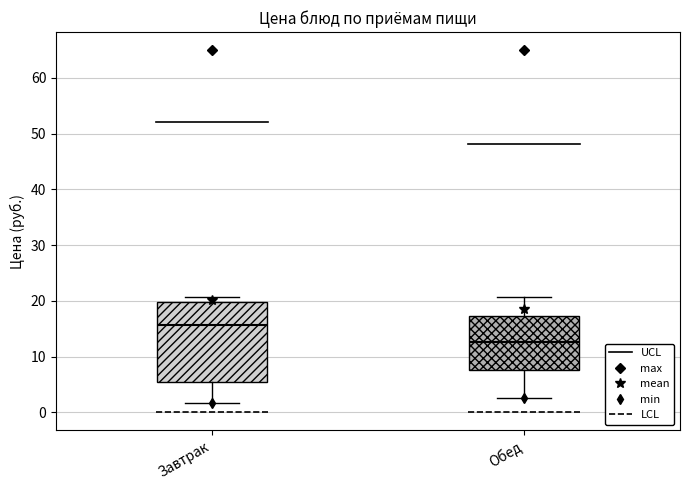

Which box has the highest median line?

Завтрак